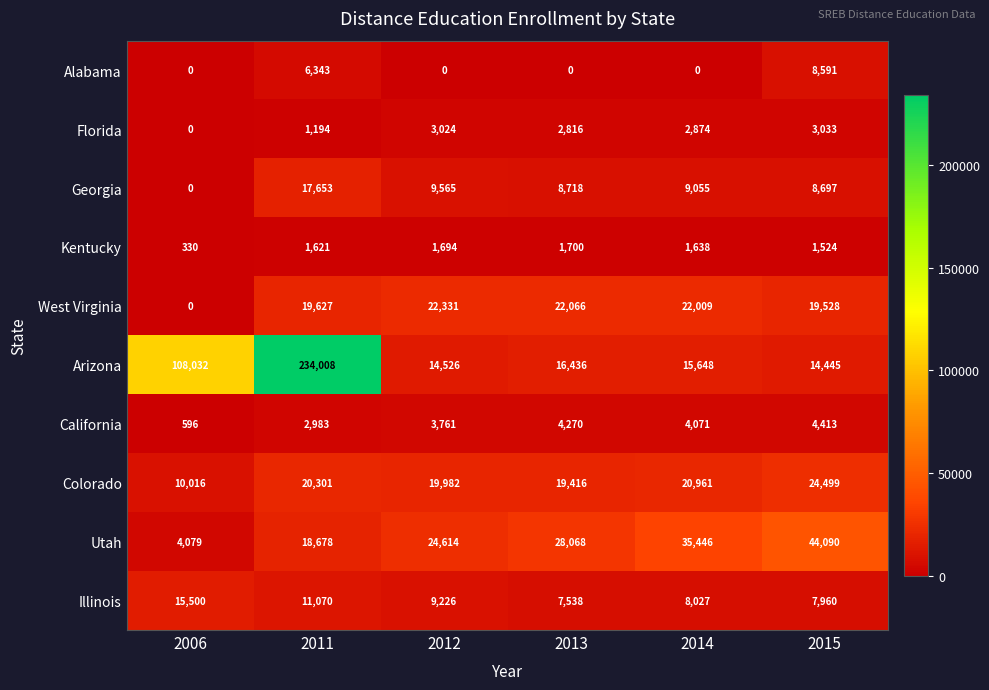

What is the total value across all series at 2013?

111028